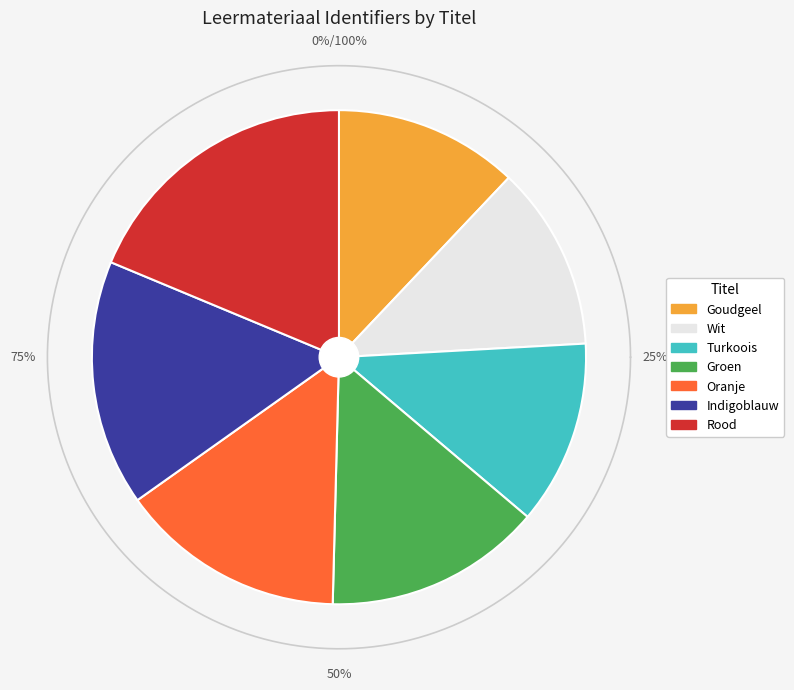

What percentage is NOT represented by Oranje?

85.2%